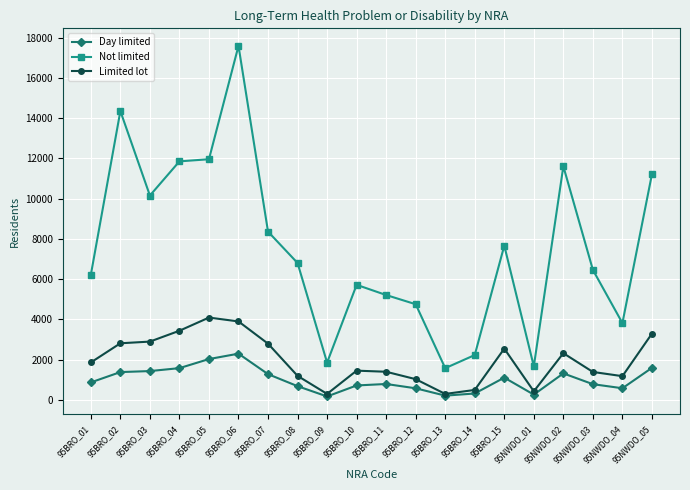

What are all the series names shown in the legend?

Day limited, Not limited, Limited lot